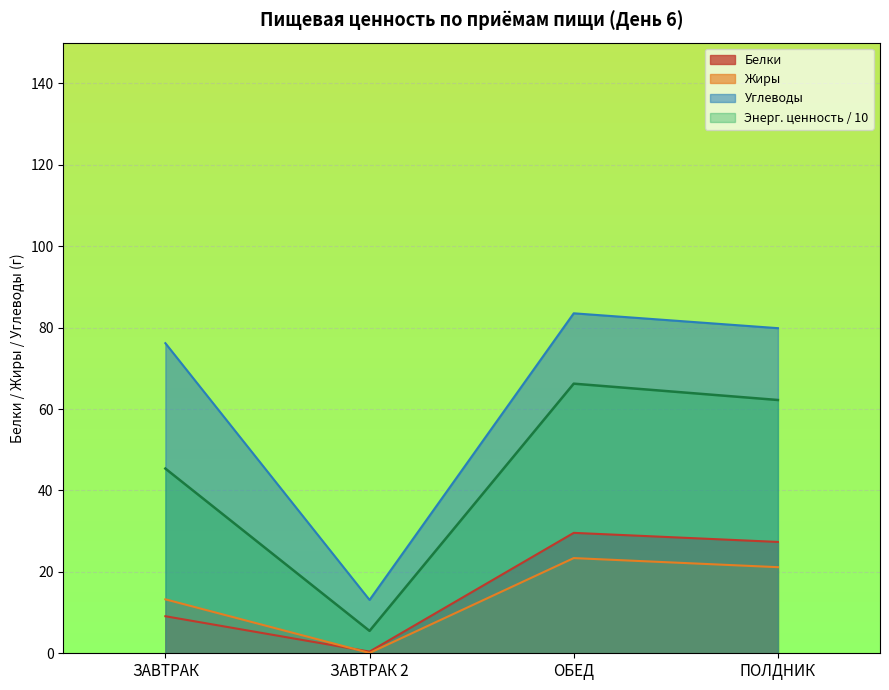

What is the value of the Жиры point at the 1st from the left?

13.2